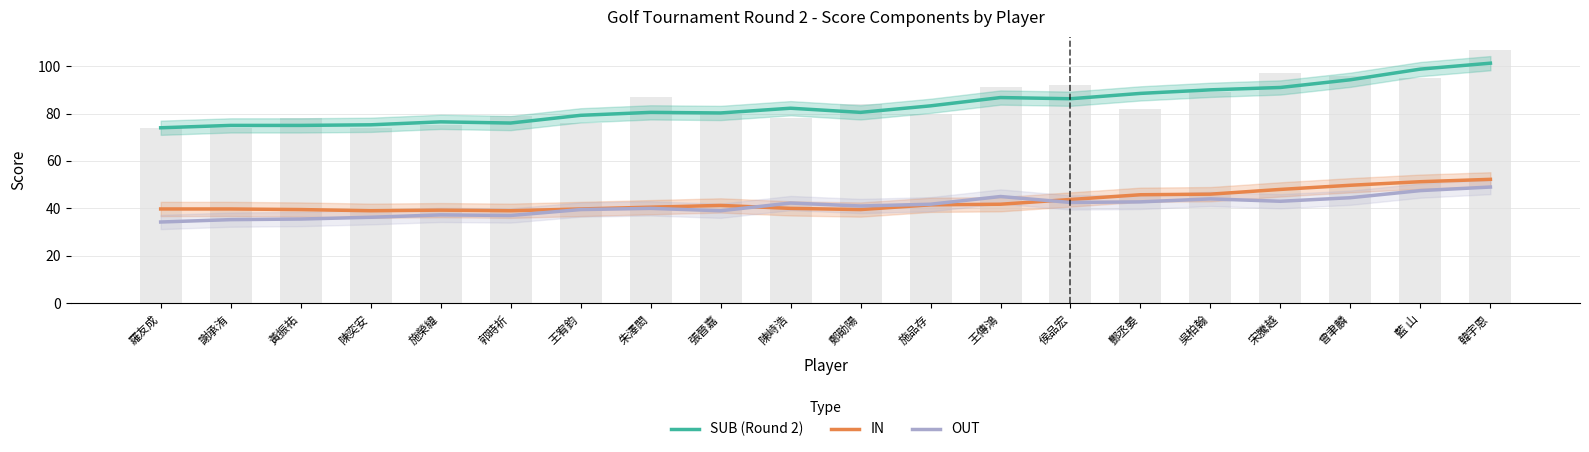

At which category is the sum across all series the highest?

韓宇恩